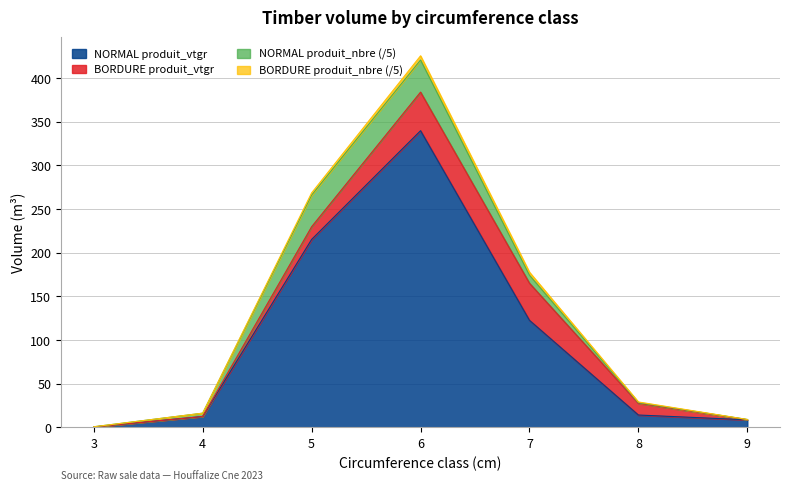

Reading left to right, list all the values displayed in this chart.

0.4	12.4	215.1	339.5	122.5	14.0	8.6